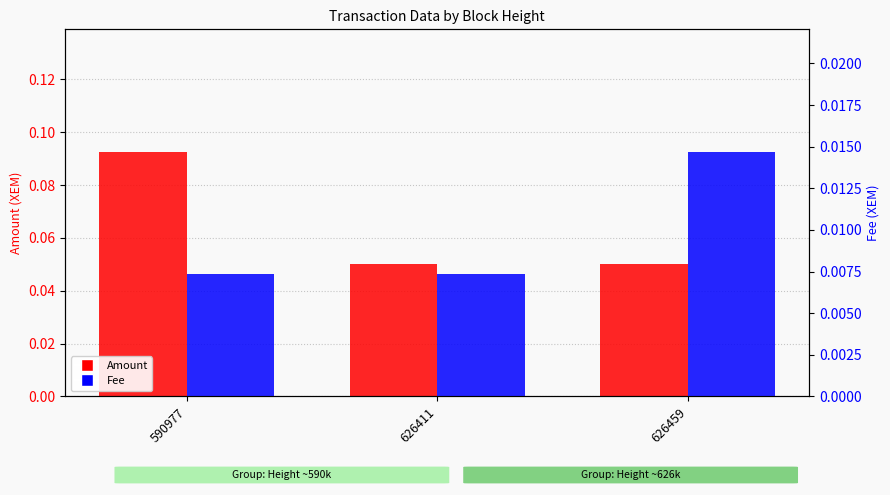

Rank the series by their maximum value, from highest to lowest.

Amount, Fee